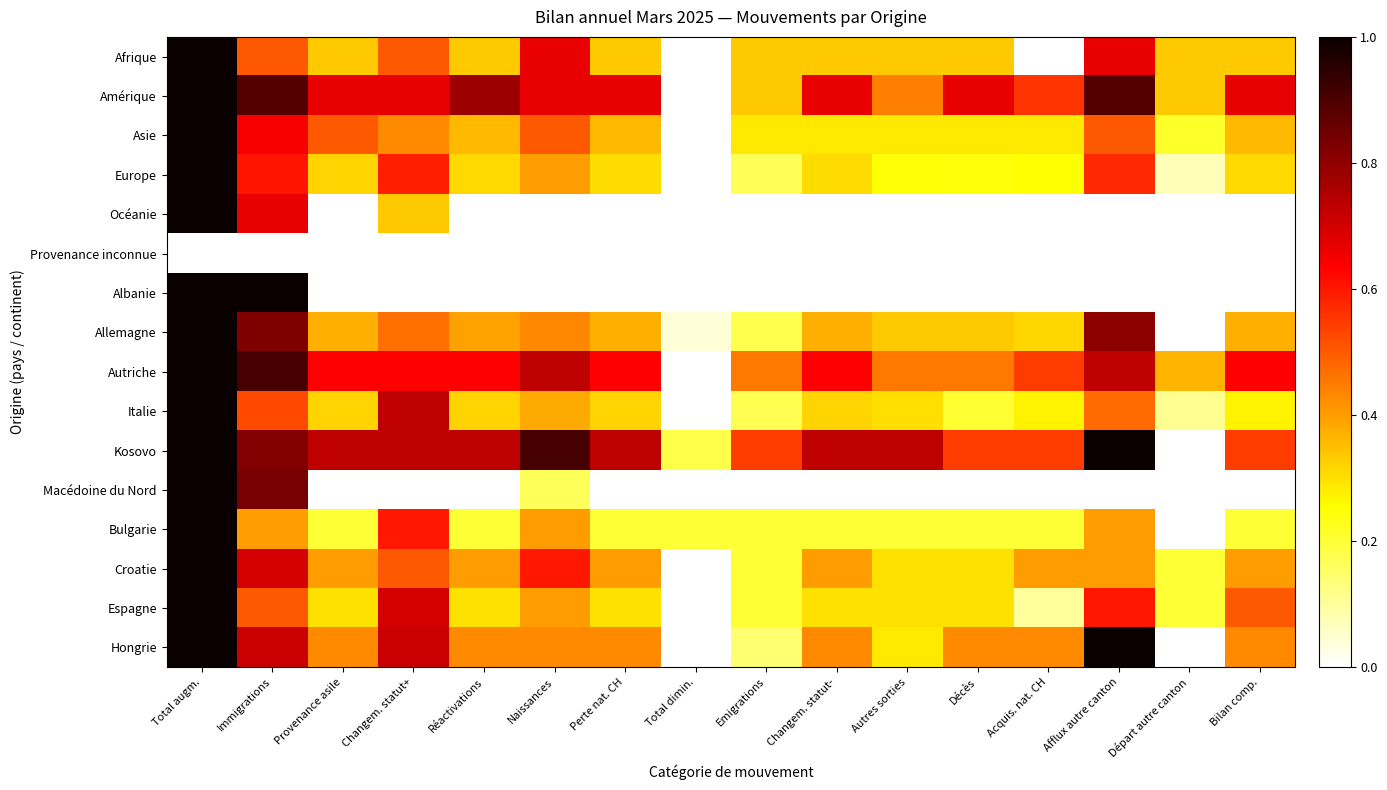

Reading left to right, list all the values displayed in this chart.

Afrique: Total augm.=1.0	Immigrations=0.5	Provenance asile=0.3	Changem. statut+=0.5	Réactivations=0.3	Naissances=0.7	Perte nat. CH=0.3	Total dimin.=0.0	Emigrations=0.3	Changem. statut-=0.3	Autres sorties=0.3	Décès=0.3	Acquis. nat. CH=0.0	Afflux autre canton=0.7	Départ autre canton=0.3	Bilan comp.=0.3
Amérique: Total augm.=1.0	Immigrations=0.9	Provenance asile=0.7	Changem. statut+=0.7	Réactivations=0.8	Naissances=0.7	Perte nat. CH=0.7	Total dimin.=0.0	Emigrations=0.3	Changem. statut-=0.7	Autres sorties=0.4	Décès=0.7	Acquis. nat. CH=0.6	Afflux autre canton=0.9	Départ autre canton=0.3	Bilan comp.=0.7
Asie: Total augm.=1.0	Immigrations=0.6	Provenance asile=0.5	Changem. statut+=0.4	Réactivations=0.4	Naissances=0.5	Perte nat. CH=0.4	Total dimin.=0.0	Emigrations=0.3	Changem. statut-=0.3	Autres sorties=0.3	Décès=0.3	Acquis. nat. CH=0.3	Afflux autre canton=0.5	Départ autre canton=0.2	Bilan comp.=0.4
Europe: Total augm.=1.0	Immigrations=0.6	Provenance asile=0.3	Changem. statut+=0.6	Réactivations=0.3	Naissances=0.4	Perte nat. CH=0.3	Total dimin.=0.0	Emigrations=0.2	Changem. statut-=0.3	Autres sorties=0.2	Décès=0.2	Acquis. nat. CH=0.3	Afflux autre canton=0.6	Départ autre canton=0.1	Bilan comp.=0.3
Océanie: Total augm.=1.0	Immigrations=0.7	Provenance asile=0.0	Changem. statut+=0.3	Réactivations=0.0	Naissances=0.0	Perte nat. CH=0.0	Total dimin.=0.0	Emigrations=0.0	Changem. statut-=0.0	Autres sorties=0.0	Décès=0.0	Acquis. nat. CH=0.0	Afflux autre canton=0.0	Départ autre canton=0.0	Bilan comp.=0.0
Provenance inconnue: Total augm.=0.0	Immigrations=0.0	Provenance asile=0.0	Changem. statut+=0.0	Réactivations=0.0	Naissances=0.0	Perte nat. CH=0.0	Total dimin.=0.0	Emigrations=0.0	Changem. statut-=0.0	Autres sorties=0.0	Décès=0.0	Acquis. nat. CH=0.0	Afflux autre canton=0.0	Départ autre canton=0.0	Bilan comp.=0.0
Albanie: Total augm.=1.0	Immigrations=1.0	Provenance asile=0.0	Changem. statut+=0.0	Réactivations=0.0	Naissances=0.0	Perte nat. CH=0.0	Total dimin.=0.0	Emigrations=0.0	Changem. statut-=0.0	Autres sorties=0.0	Décès=0.0	Acquis. nat. CH=0.0	Afflux autre canton=0.0	Départ autre canton=0.0	Bilan comp.=0.0
Allemagne: Total augm.=1.0	Immigrations=0.8	Provenance asile=0.4	Changem. statut+=0.5	Réactivations=0.4	Naissances=0.4	Perte nat. CH=0.4	Total dimin.=0.0	Emigrations=0.2	Changem. statut-=0.4	Autres sorties=0.3	Décès=0.3	Acquis. nat. CH=0.3	Afflux autre canton=0.8	Départ autre canton=0.0	Bilan comp.=0.4
Autriche: Total augm.=1.0	Immigrations=0.9	Provenance asile=0.6	Changem. statut+=0.6	Réactivations=0.6	Naissances=0.7	Perte nat. CH=0.6	Total dimin.=0.0	Emigrations=0.5	Changem. statut-=0.6	Autres sorties=0.5	Décès=0.5	Acquis. nat. CH=0.5	Afflux autre canton=0.7	Départ autre canton=0.4	Bilan comp.=0.6
Italie: Total augm.=1.0	Immigrations=0.5	Provenance asile=0.3	Changem. statut+=0.7	Réactivations=0.3	Naissances=0.4	Perte nat. CH=0.3	Total dimin.=0.0	Emigrations=0.2	Changem. statut-=0.3	Autres sorties=0.3	Décès=0.2	Acquis. nat. CH=0.3	Afflux autre canton=0.5	Départ autre canton=0.1	Bilan comp.=0.3
Kosovo: Total augm.=1.0	Immigrations=0.8	Provenance asile=0.7	Changem. statut+=0.7	Réactivations=0.7	Naissances=0.9	Perte nat. CH=0.7	Total dimin.=0.2	Emigrations=0.5	Changem. statut-=0.7	Autres sorties=0.7	Décès=0.5	Acquis. nat. CH=0.5	Afflux autre canton=1.0	Départ autre canton=0.0	Bilan comp.=0.5
Macédoine du Nord: Total augm.=1.0	Immigrations=0.8	Provenance asile=0.0	Changem. statut+=0.0	Réactivations=0.0	Naissances=0.2	Perte nat. CH=0.0	Total dimin.=0.0	Emigrations=0.0	Changem. statut-=0.0	Autres sorties=0.0	Décès=0.0	Acquis. nat. CH=0.0	Afflux autre canton=0.0	Départ autre canton=0.0	Bilan comp.=0.0
Bulgarie: Total augm.=1.0	Immigrations=0.4	Provenance asile=0.2	Changem. statut+=0.6	Réactivations=0.2	Naissances=0.4	Perte nat. CH=0.2	Total dimin.=0.2	Emigrations=0.2	Changem. statut-=0.2	Autres sorties=0.2	Décès=0.2	Acquis. nat. CH=0.2	Afflux autre canton=0.4	Départ autre canton=0.0	Bilan comp.=0.2
Croatie: Total augm.=1.0	Immigrations=0.7	Provenance asile=0.4	Changem. statut+=0.5	Réactivations=0.4	Naissances=0.6	Perte nat. CH=0.4	Total dimin.=0.0	Emigrations=0.2	Changem. statut-=0.4	Autres sorties=0.3	Décès=0.3	Acquis. nat. CH=0.4	Afflux autre canton=0.4	Départ autre canton=0.2	Bilan comp.=0.4
Espagne: Total augm.=1.0	Immigrations=0.5	Provenance asile=0.3	Changem. statut+=0.7	Réactivations=0.3	Naissances=0.4	Perte nat. CH=0.3	Total dimin.=0.0	Emigrations=0.2	Changem. statut-=0.3	Autres sorties=0.3	Décès=0.3	Acquis. nat. CH=0.1	Afflux autre canton=0.6	Départ autre canton=0.2	Bilan comp.=0.5
Hongrie: Total augm.=1.0	Immigrations=0.7	Provenance asile=0.4	Changem. statut+=0.7	Réactivations=0.4	Naissances=0.4	Perte nat. CH=0.4	Total dimin.=0.0	Emigrations=0.1	Changem. statut-=0.4	Autres sorties=0.3	Décès=0.4	Acquis. nat. CH=0.4	Afflux autre canton=1.0	Départ autre canton=0.0	Bilan comp.=0.4